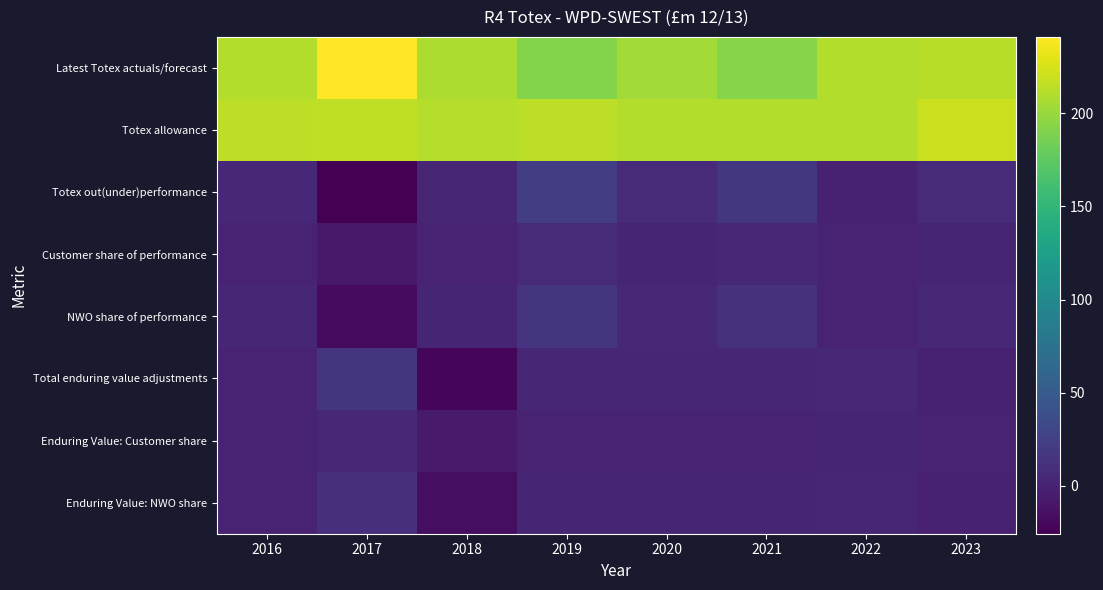

At 2023, list the series in order from smallest to largest.

Total enduring value adjustments, Enduring Value: NWO share, Enduring Value: Customer share, Customer share of performance, NWO share of performance, Totex out(under)performance, Latest Totex actuals/forecast, Totex allowance